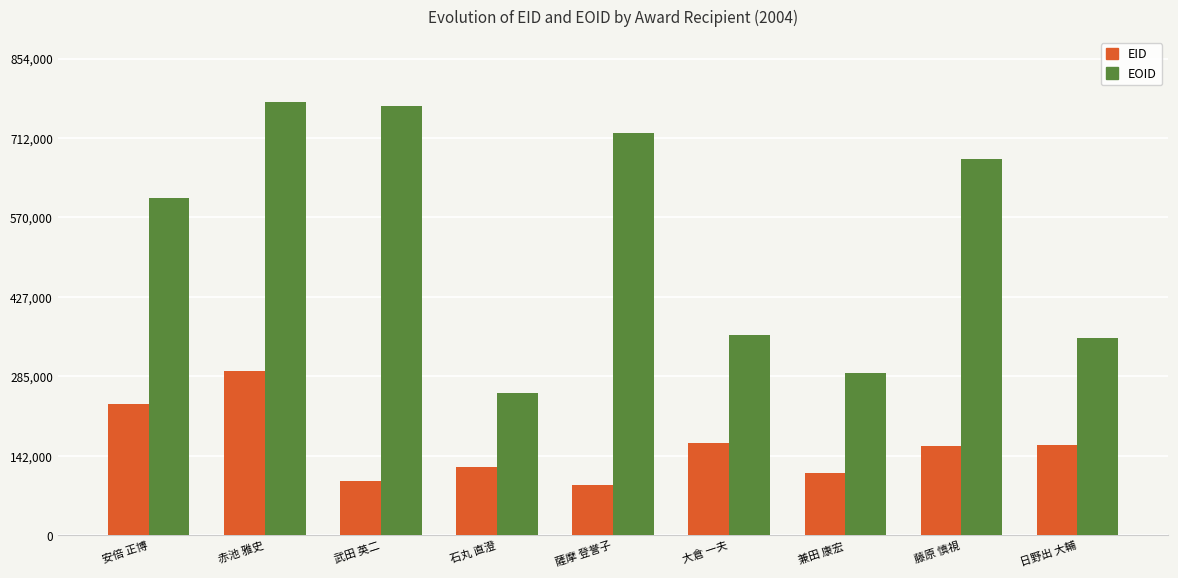

What is the label of the 1st bar from the left?

安倍 正博